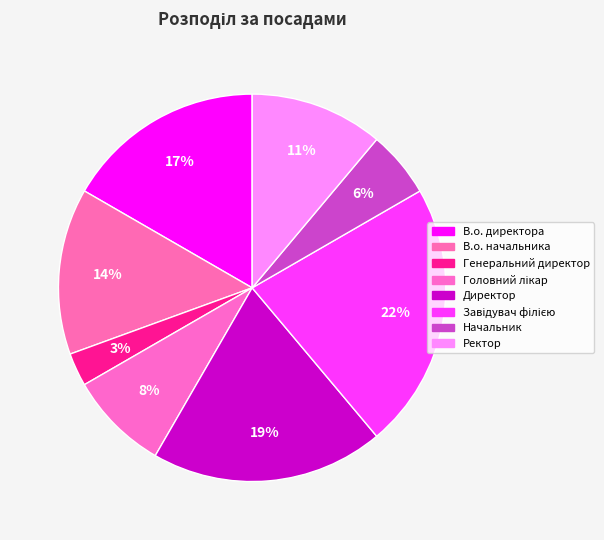

How many segments does this pie chart have?

8